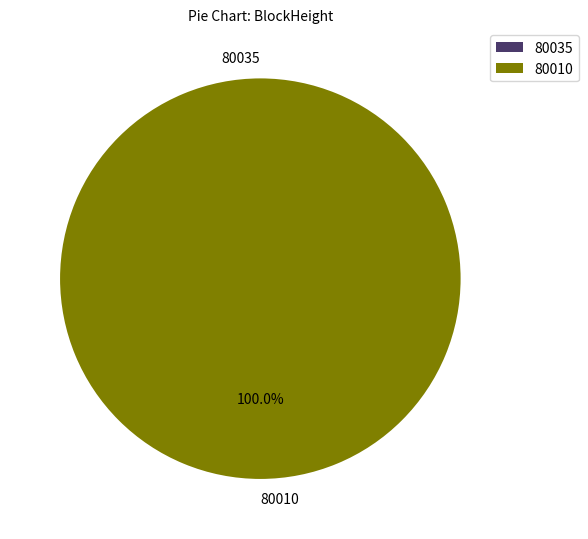

How many slices are in this pie chart?

2